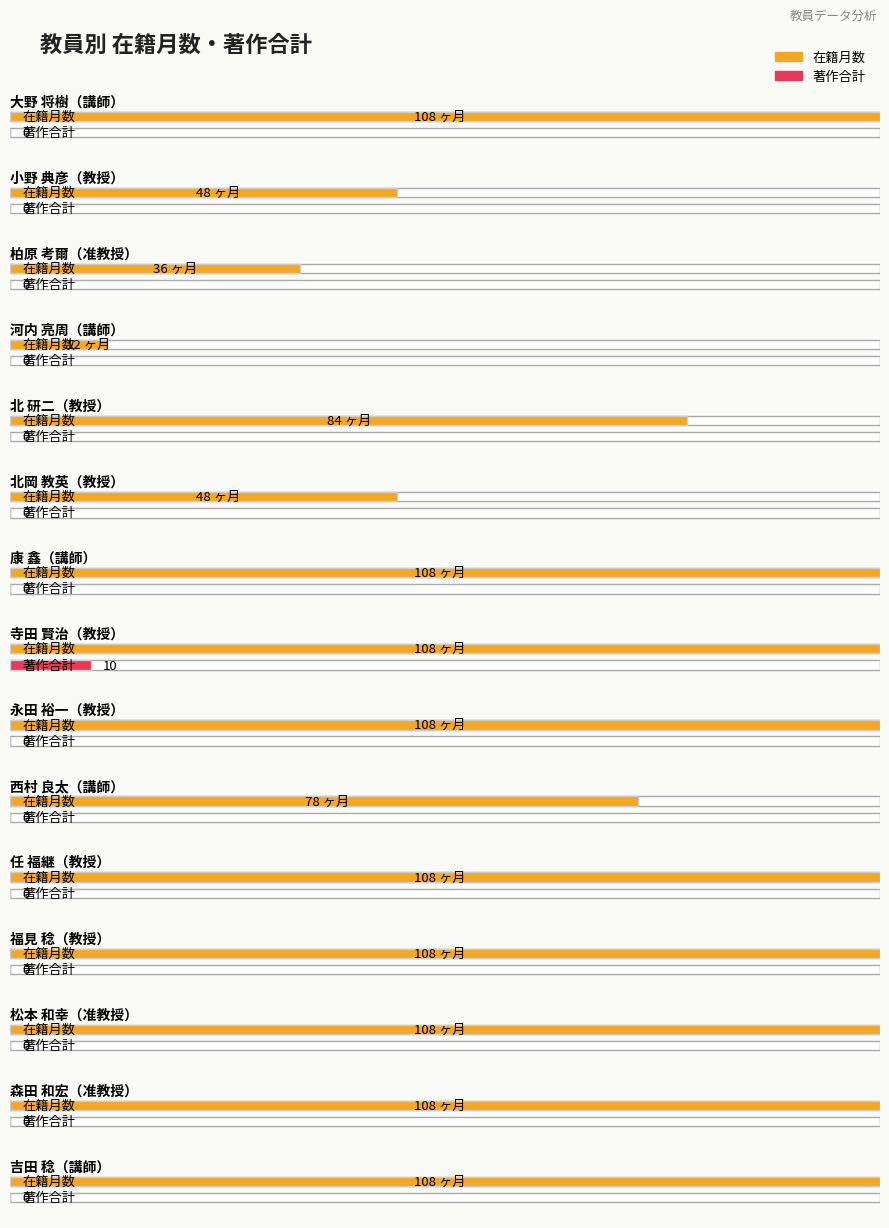

How many values in the 著作合計 series exceed 0?

1